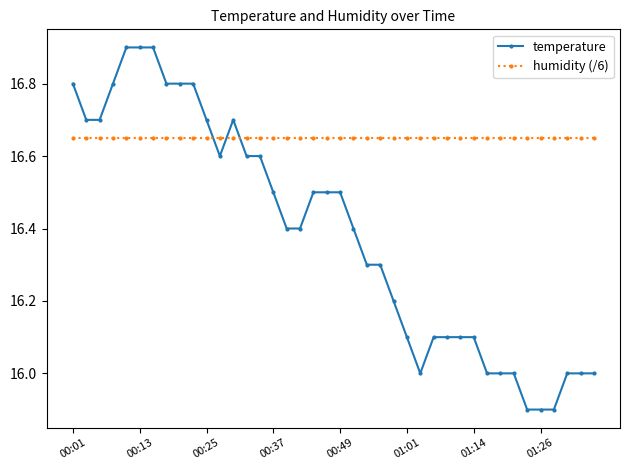

Rank the series by their maximum value, from highest to lowest.

temperature, humidity (/6)